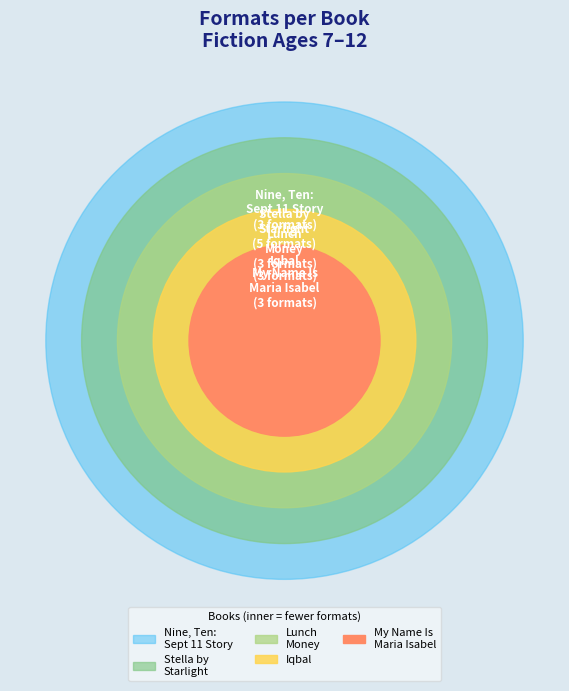

The Nine, Ten: A September 11 Story slice represents 77% of the pie. True or false?

False